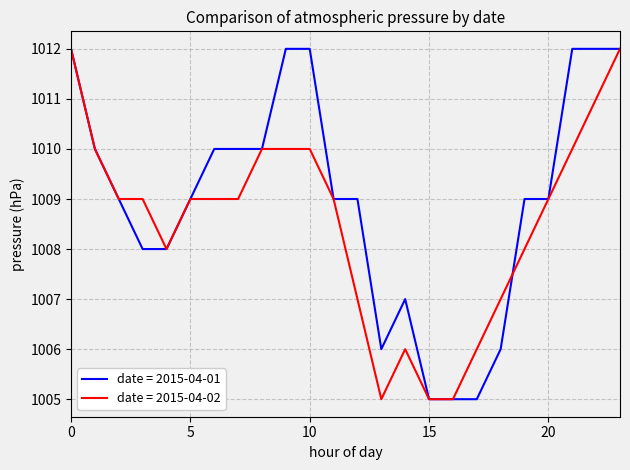

Rank the series by their average value, from highest to lowest.

date = 2015-04-01, date = 2015-04-02